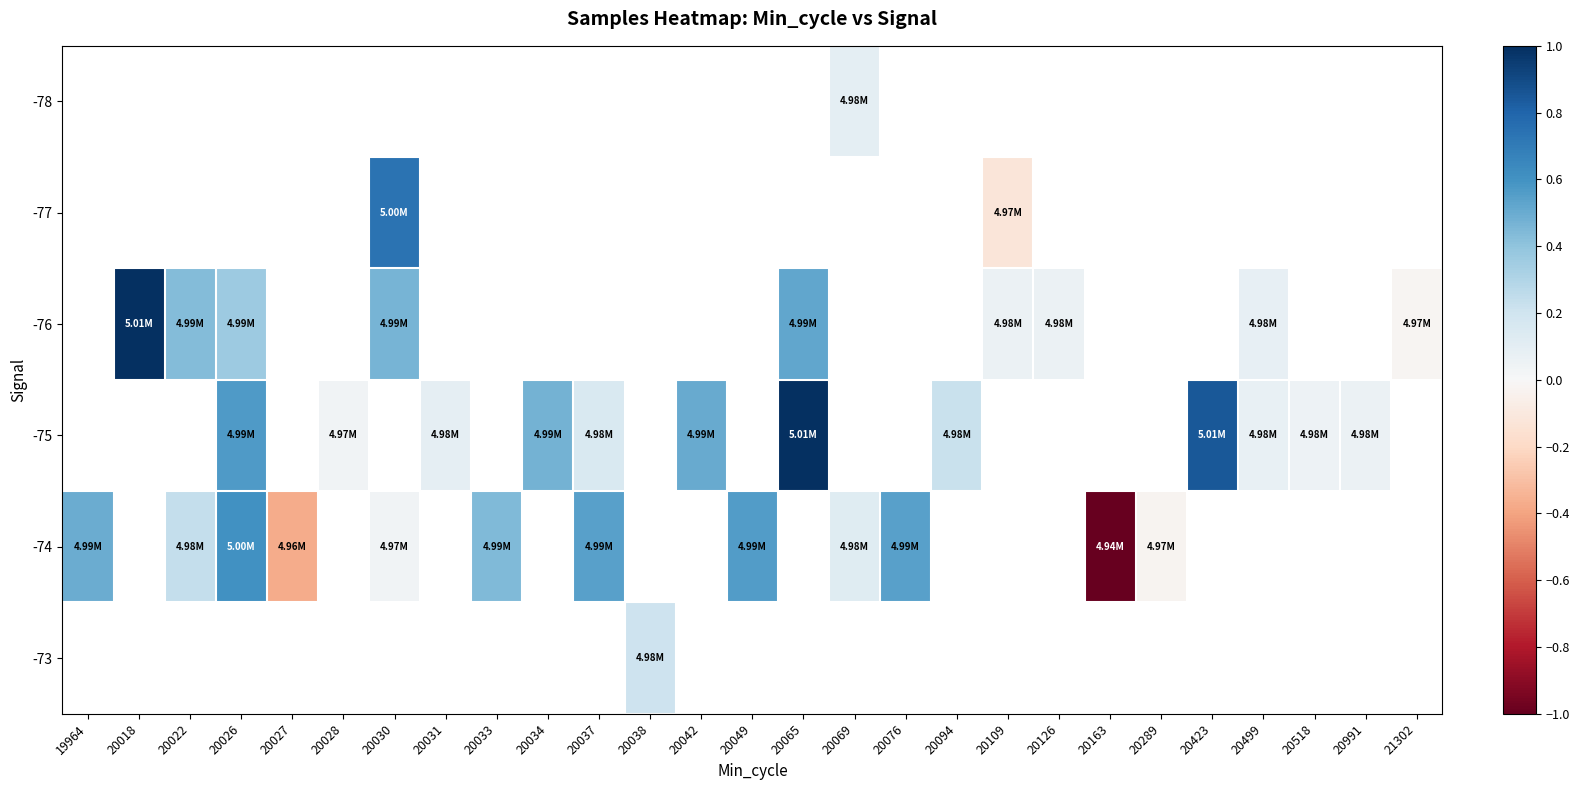

Between 20126 and 20991, which is larger?

20991